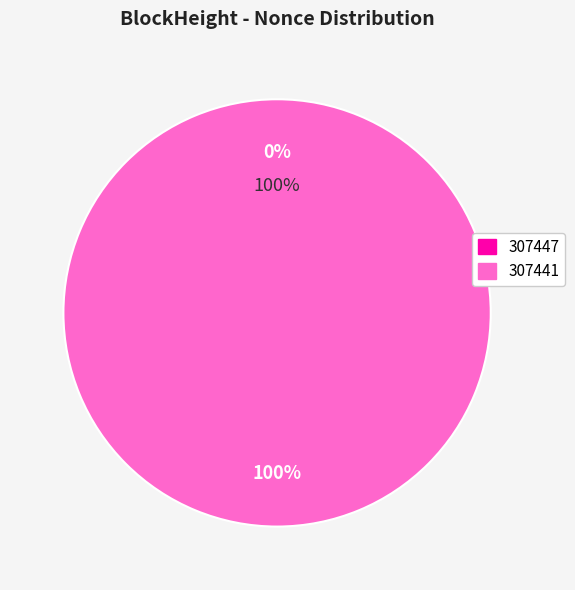

What is the smallest slice in the pie chart?

307447